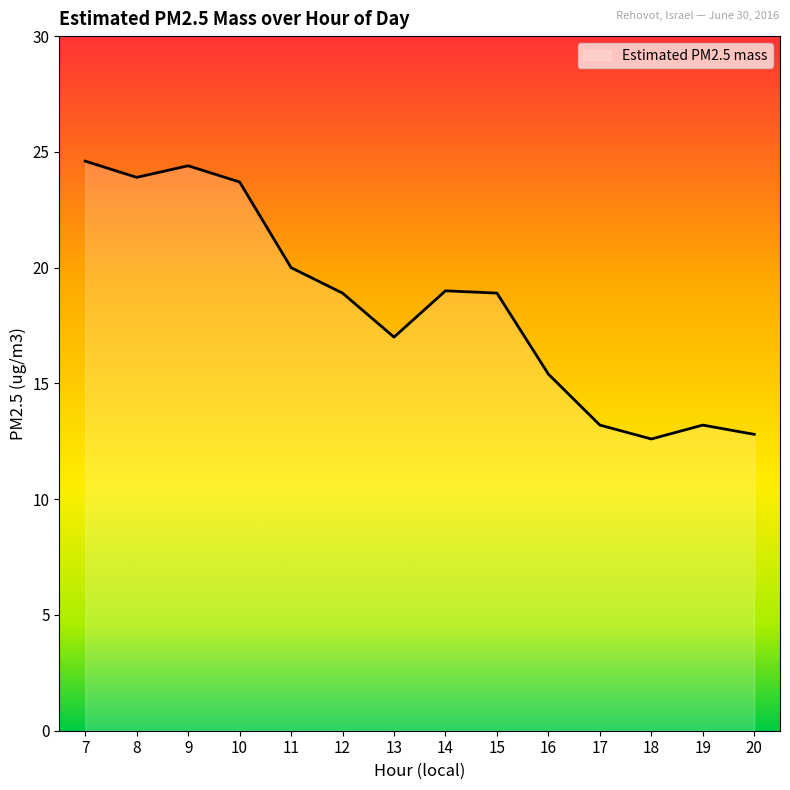

What is the change in value from 12 to 18?

-6.3